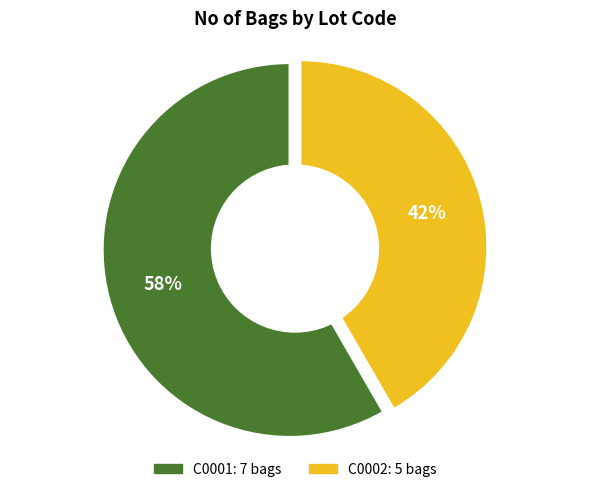

What is the change in value from C0001 to C0002?

-2